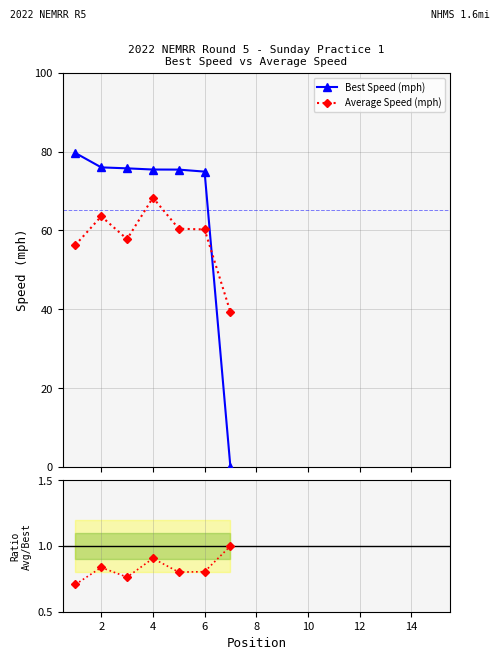

What is the value of the Ratio Avg/Best point at the 5th from the left?

0.8